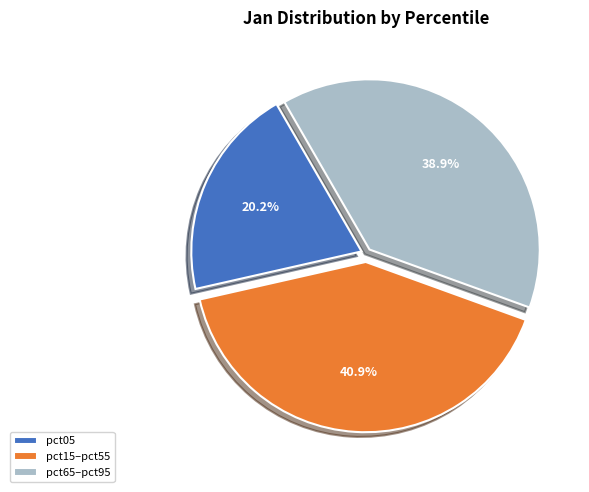

Does pct65–pct95 represent more than half of the total?

No